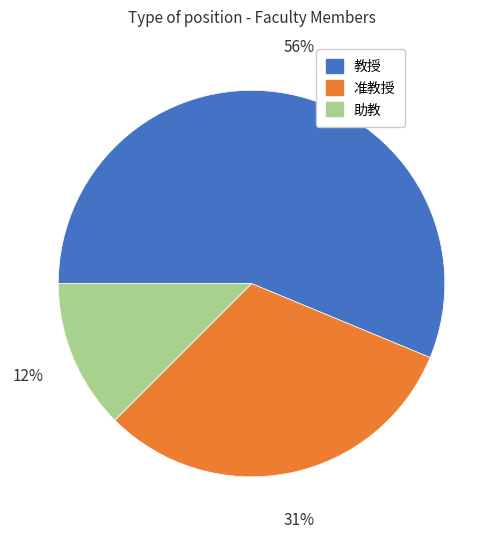

How many segments does this pie chart have?

3